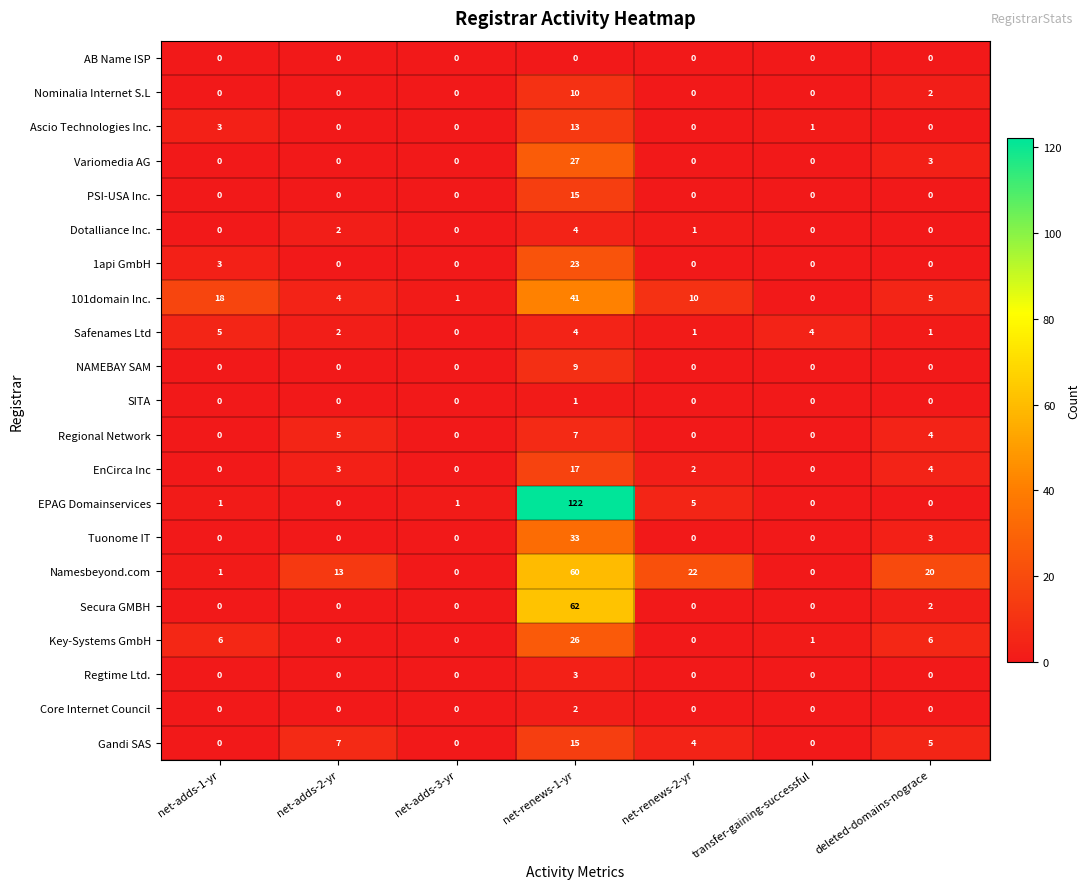

How many values in 101domain Inc. are above zero?

6